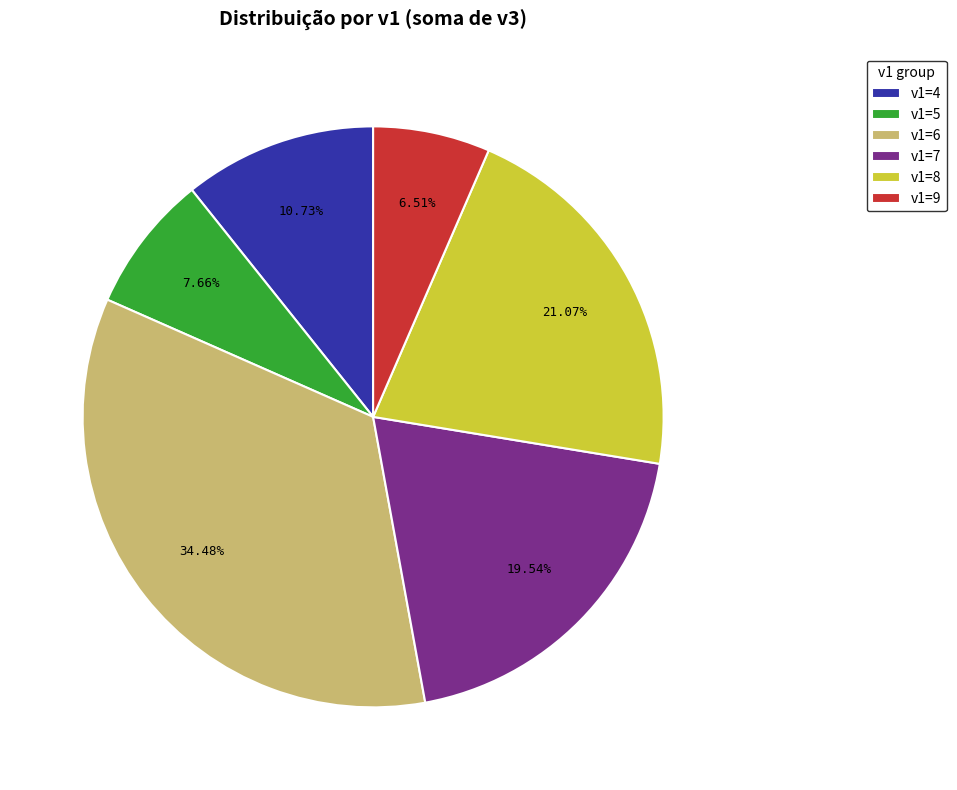

Is v1=6 the majority of the pie?

No